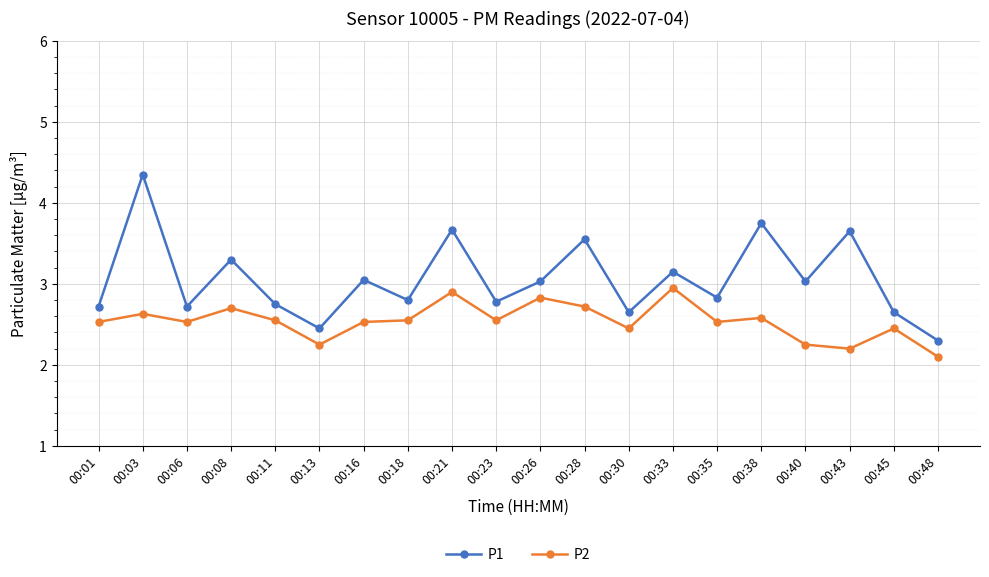

The value of P1 at 00:01 is 2.7. True or false?

True